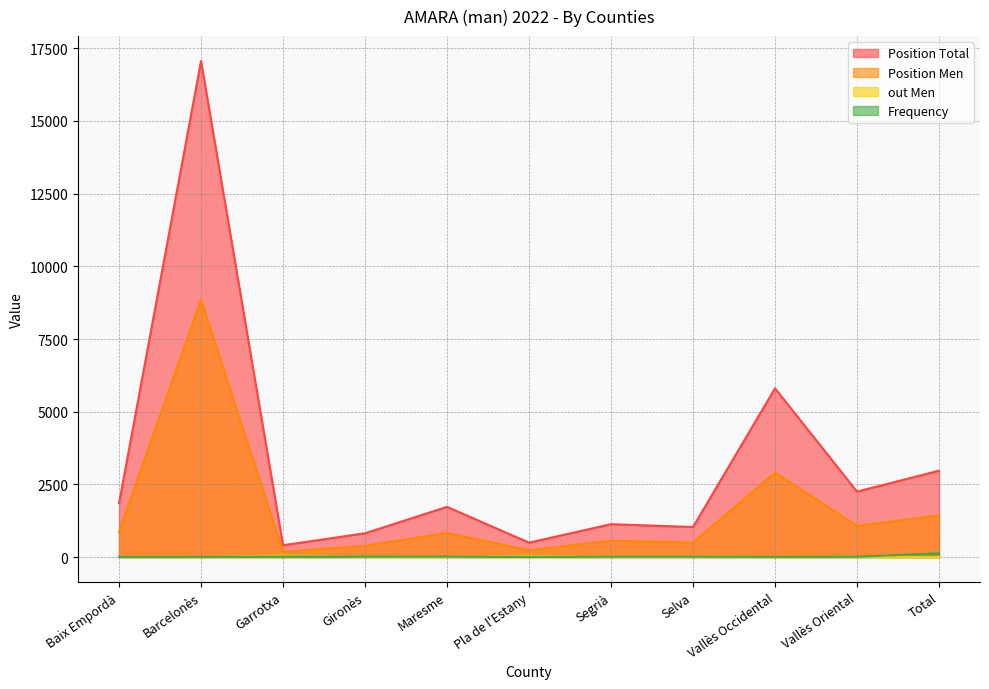

True or false: Position Total and out Men intersect in this chart.

False